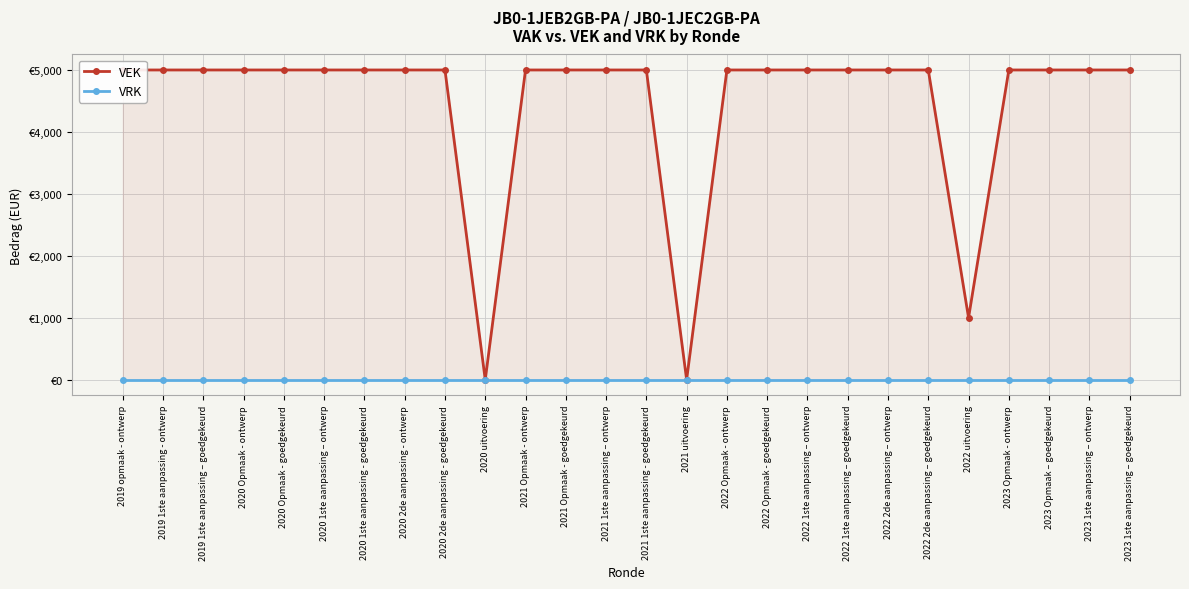

The VRK series shows 0 at 2020 Opmaak - ontwerp. True or false?

True